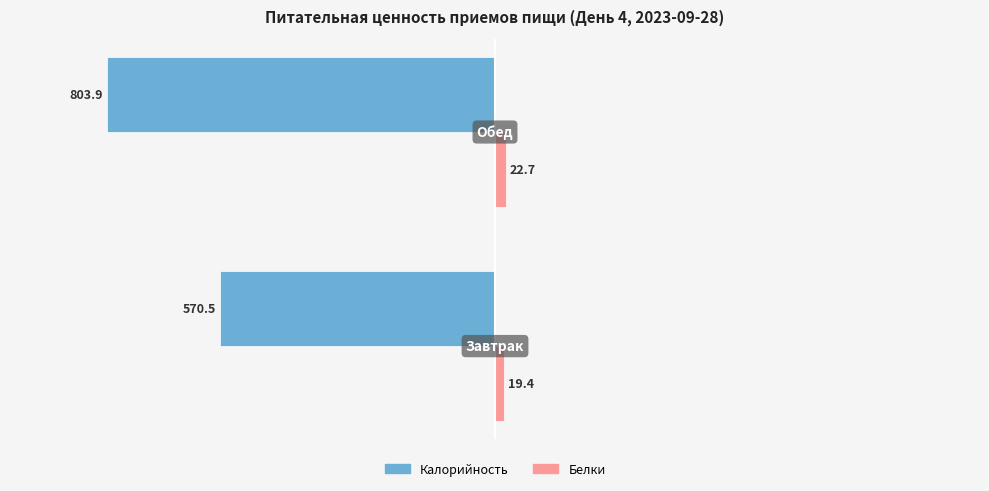

Which series has the largest total across all categories?

Белки